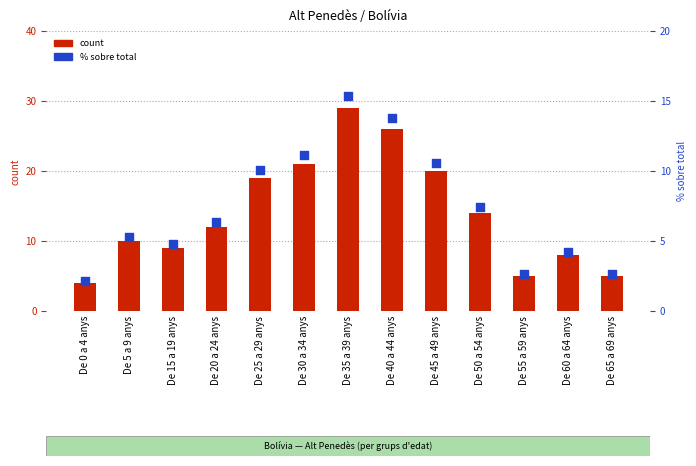

Which series contains the highest Y value?

count